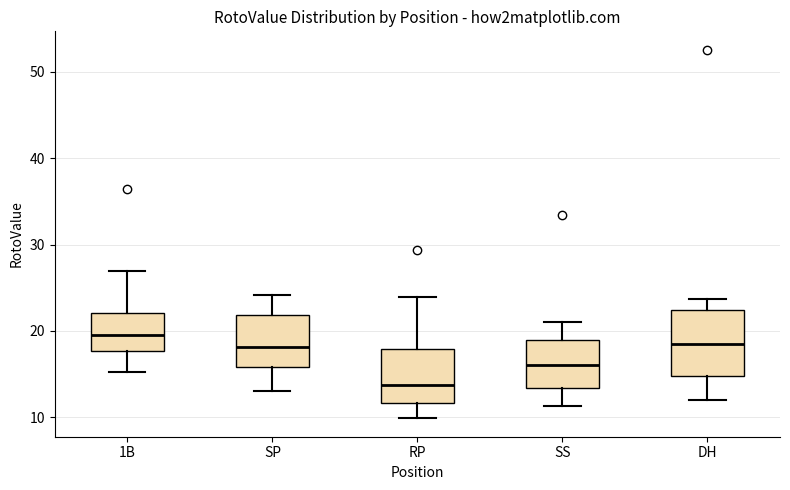

Reading left to right, transcribe this box plot: for each box, give where its median line is, the range the box spans, and where its two whiskers end, as read against the y-axis. The values are not printed on the chart, so give them approximately, as read against the axis.

1B: median 20, box 18 to 22, whiskers 15 to 27
SP: median 18, box 16 to 22, whiskers 13 to 24
RP: median 14, box 12 to 18, whiskers 10 to 24
SS: median 16, box 13 to 19, whiskers 11 to 21
DH: median 19, box 15 to 22, whiskers 12 to 24